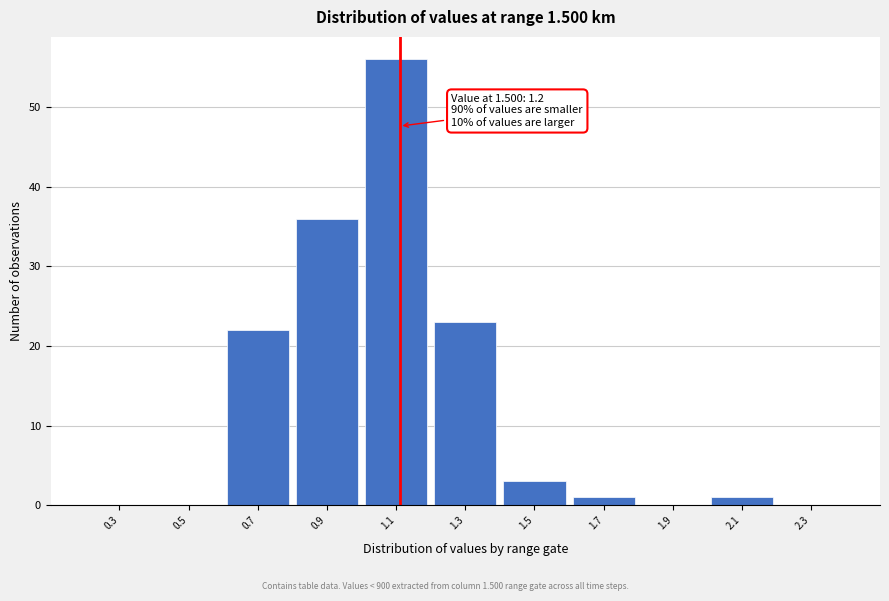

Reading left to right, what are all the values shown in this chart?

0.3=0	0.5=0	0.7=22	0.9=36	1.1=56	1.3=23	1.5=3	1.7=1	1.9=0	2.1=1	2.3=0